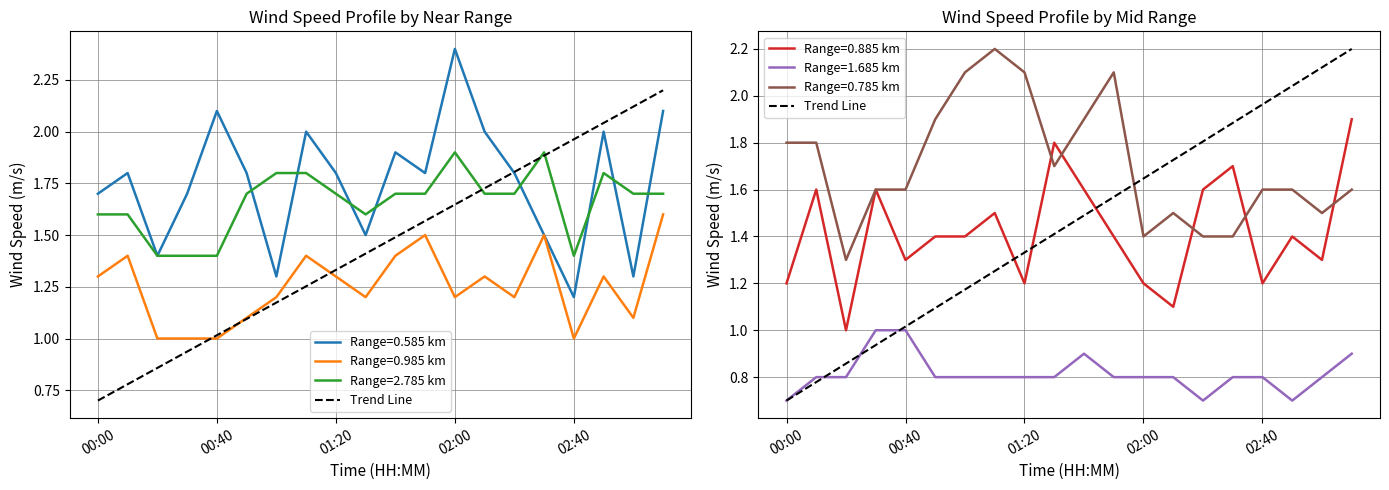

Between 01:20 and 01:30, which is larger?

01:20